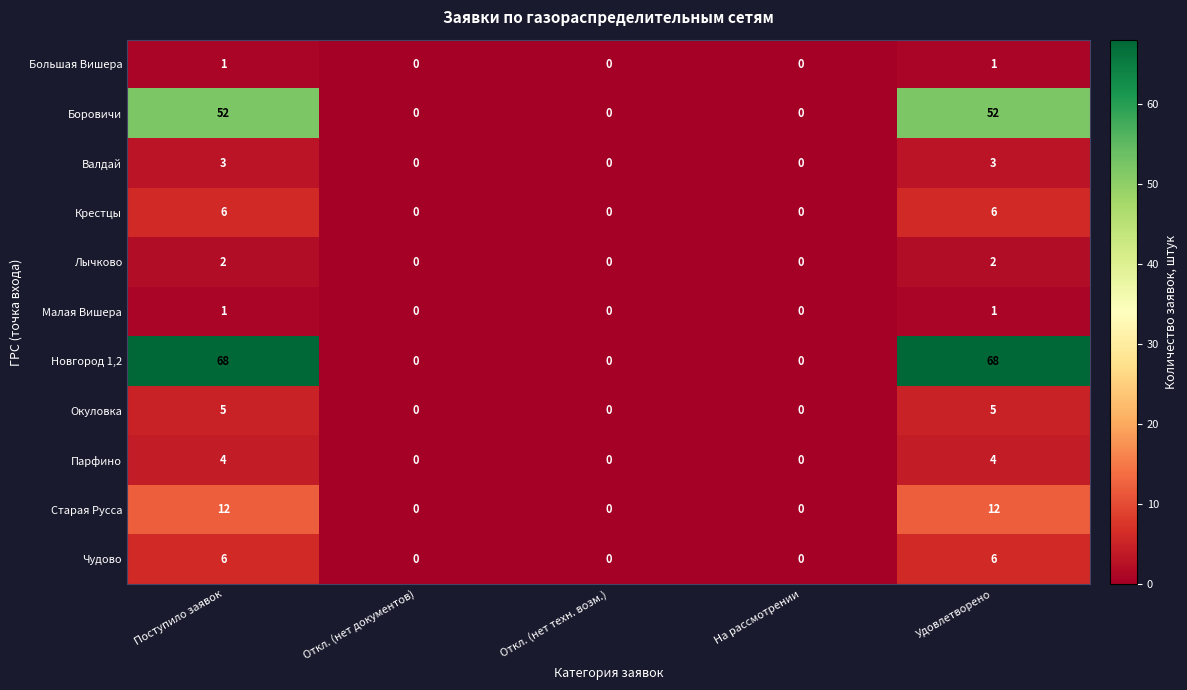

The value of Окуловка at На рассмотрении is -2. True or false?

False